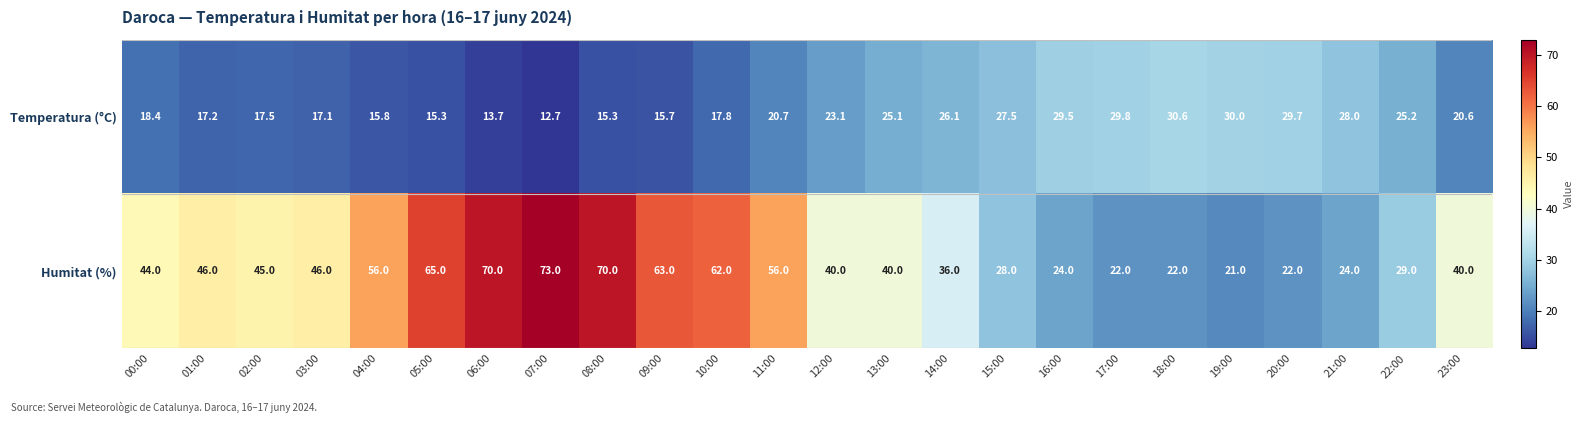

Count the number of data series in this chart.

2